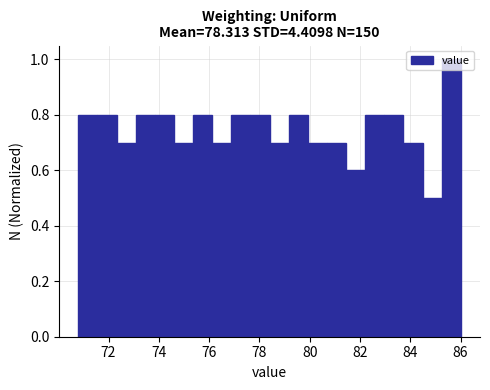

Read against the x-axis, roughly where is the centre of the tallest bar?

85.6